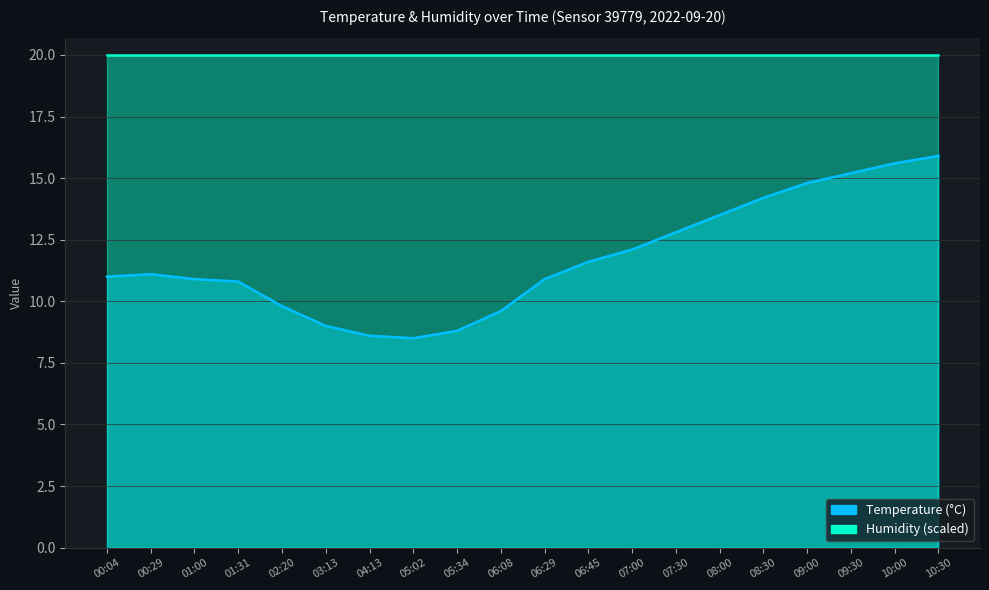

Rank the categories by value from lowest to highest.

05:02, 04:13, 05:34, 03:13, 06:08, 02:20, 01:31, 01:00, 06:29, 00:04, 00:29, 06:45, 07:00, 07:30, 08:00, 08:30, 09:00, 09:30, 10:00, 10:30